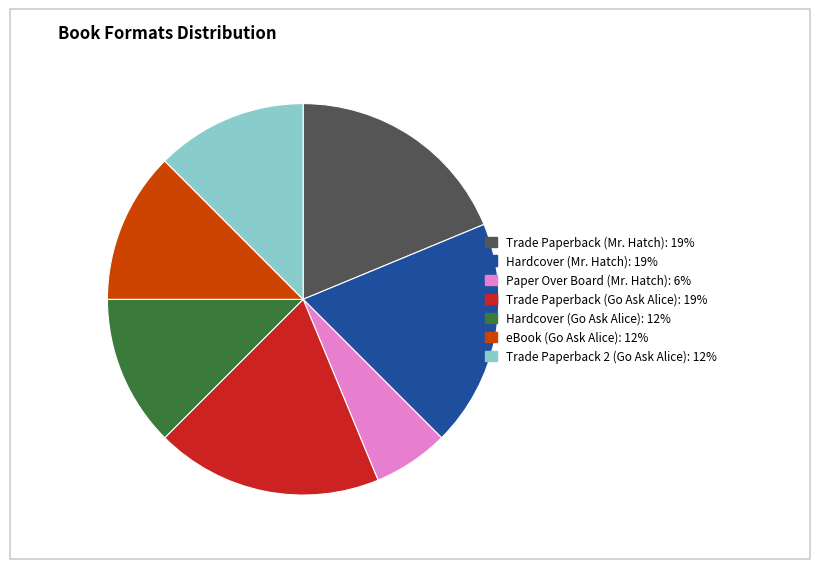

What is the smallest slice in the pie chart?

Paper Over Board (Mr. Hatch)